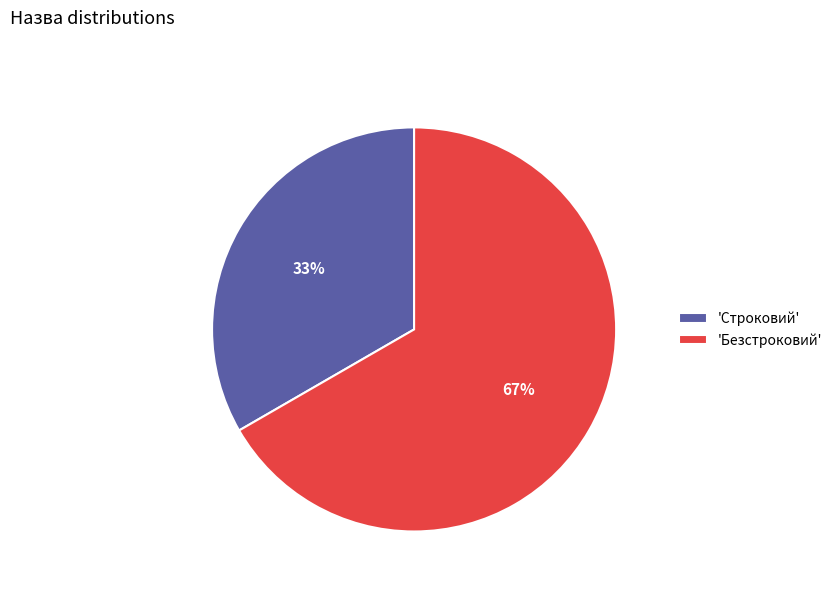

To the nearest percent, what portion does 'Строковий' represent?

33%